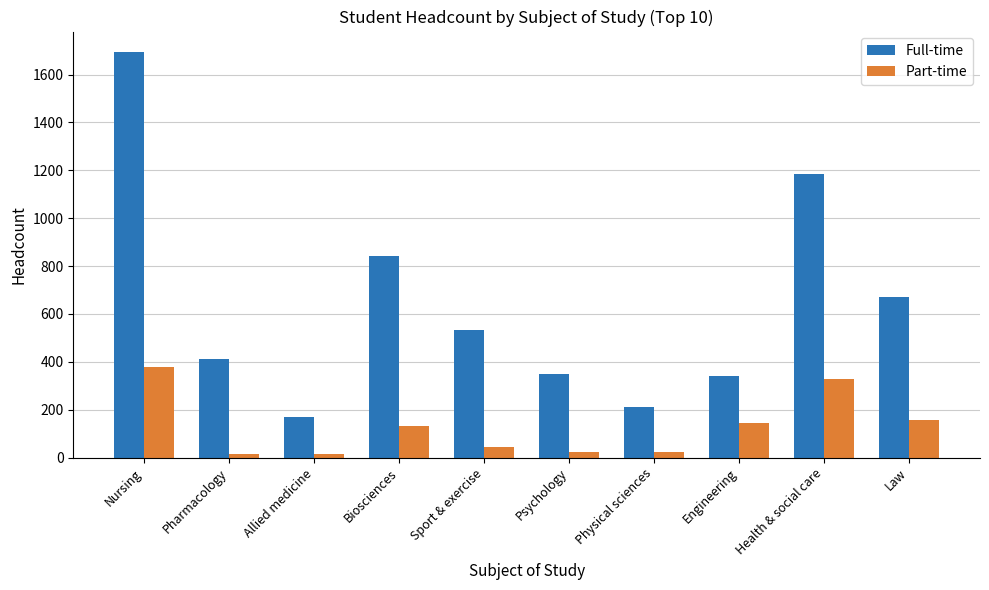

Which series has the widest spread of values?

Full-time